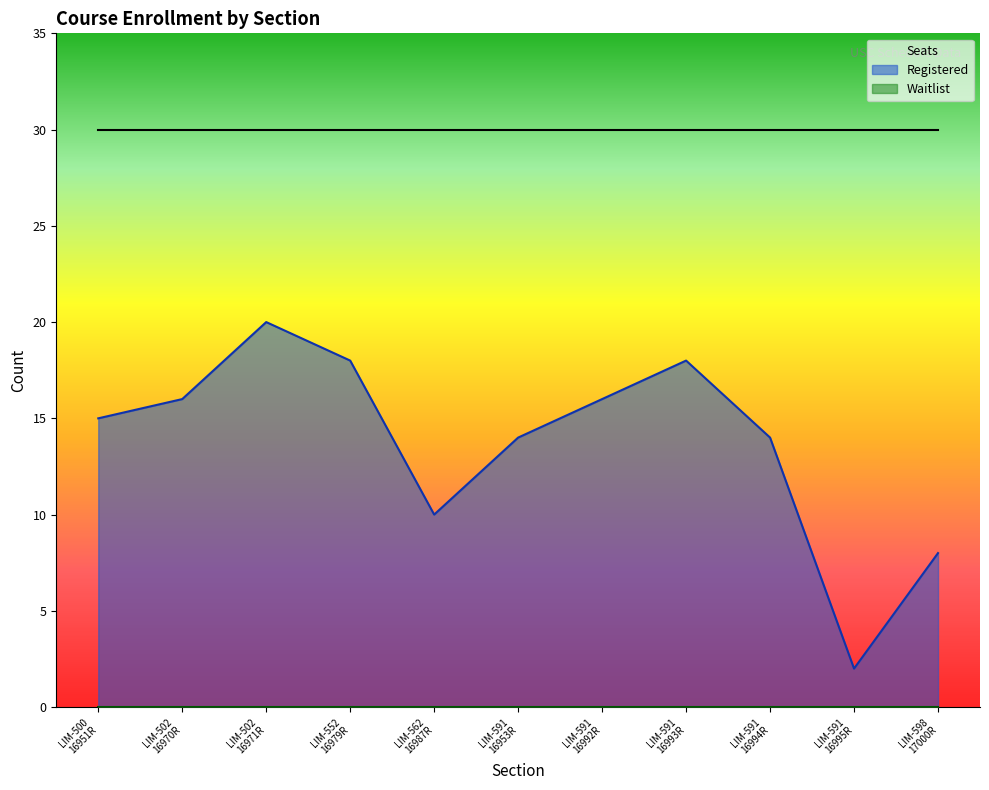

True or false: Seats and Registered cross at least once.

False